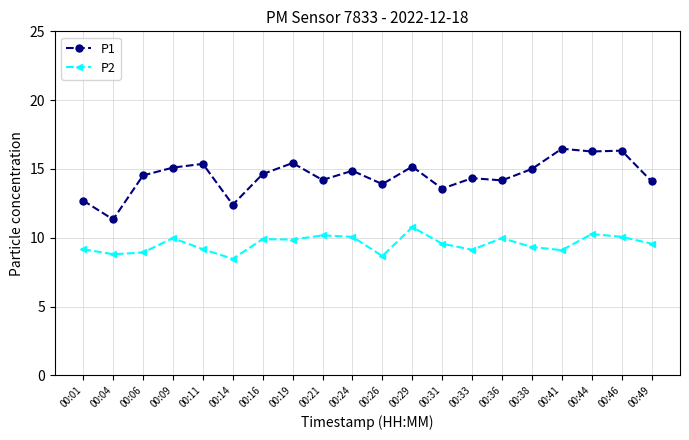

Where does the P1 series first go above 14?

00:06